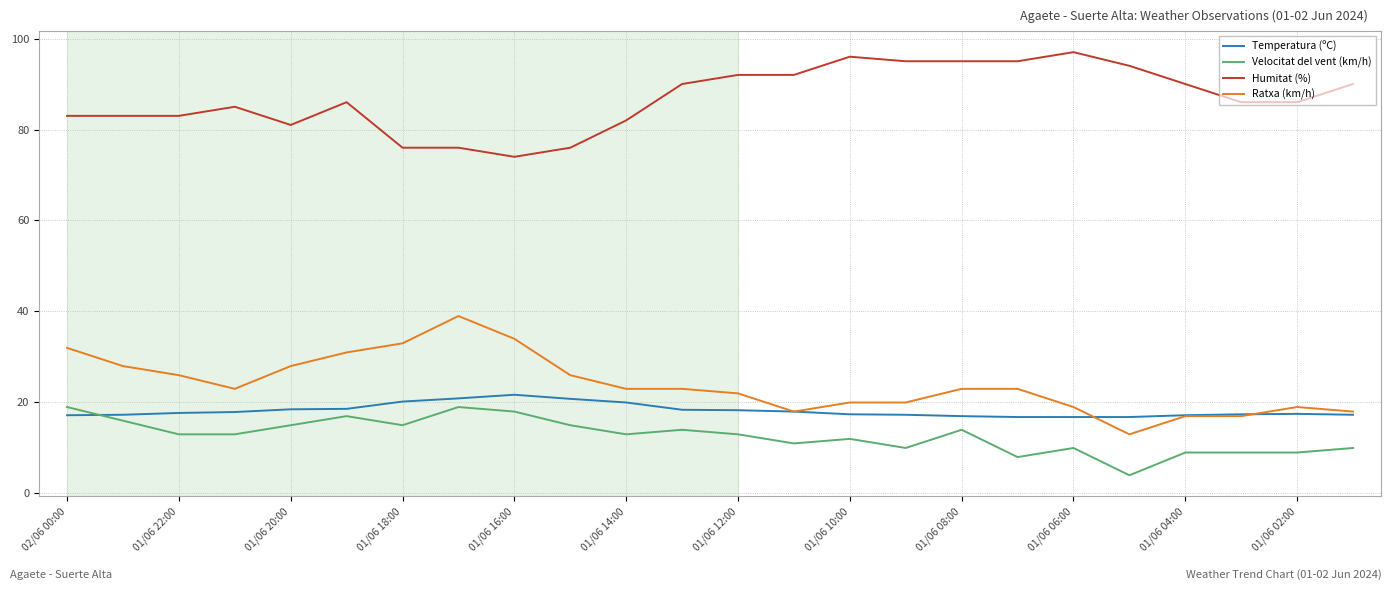

True or false: Velocitat del vent (km/h) and Humitat (%) cross at least once.

False